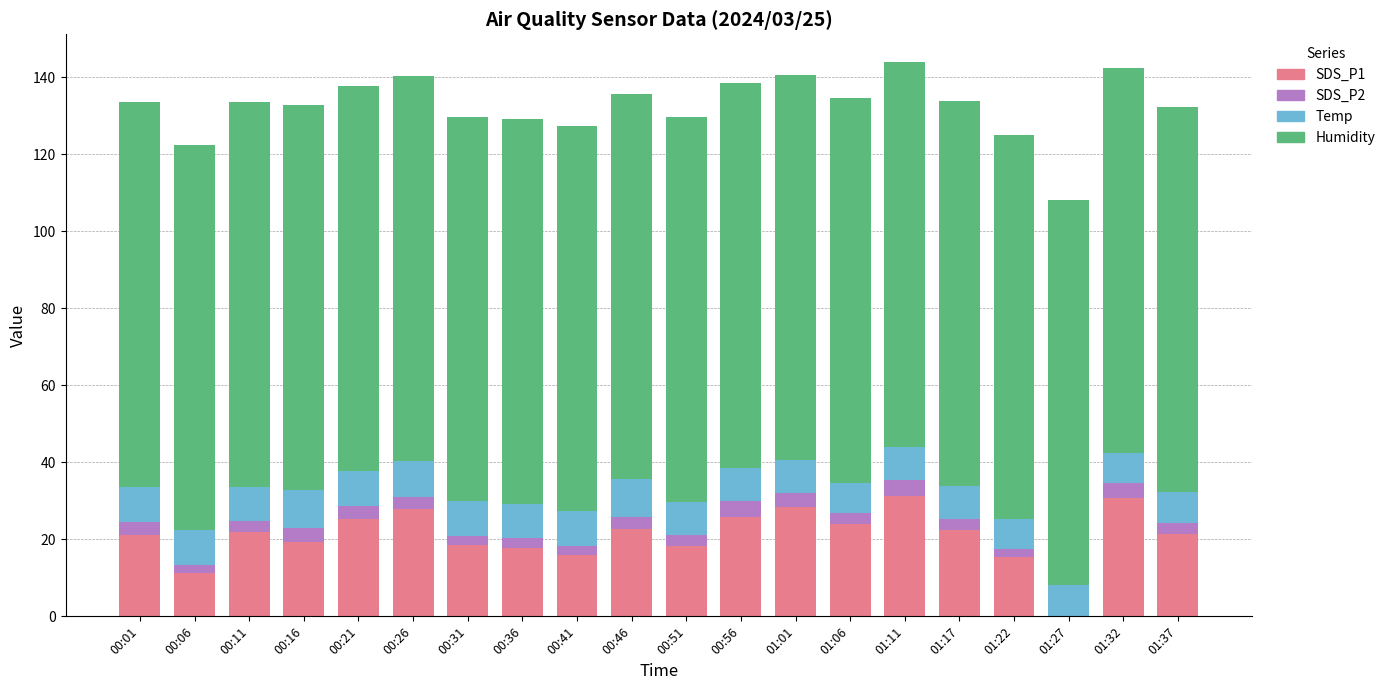

The SDS_P1 series shows 25.9 at 00:56. True or false?

True